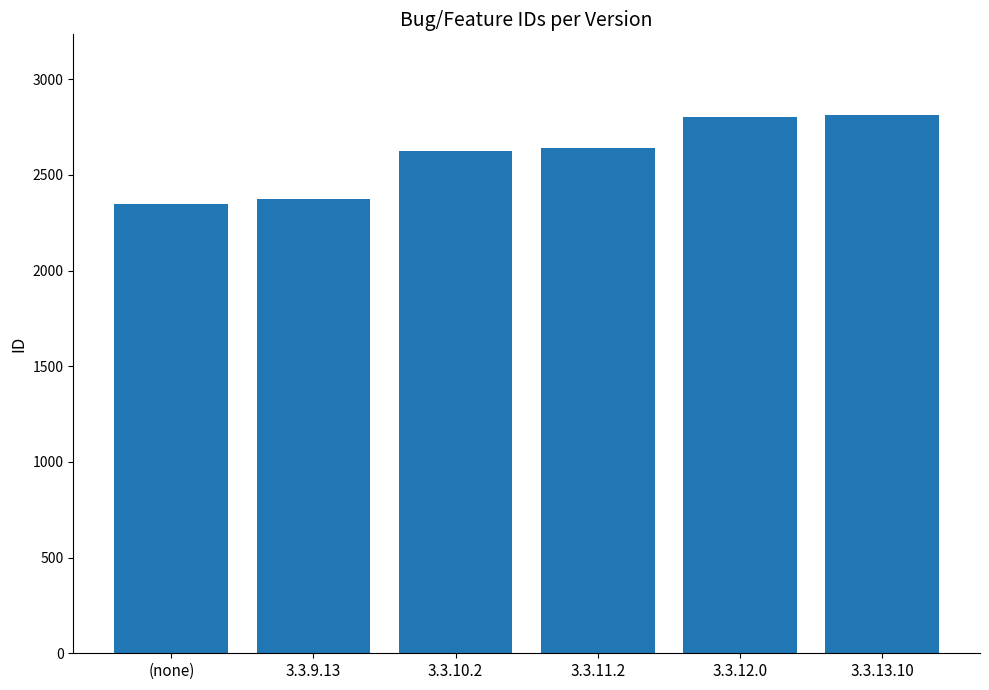

Count the number of data series in this chart.

1